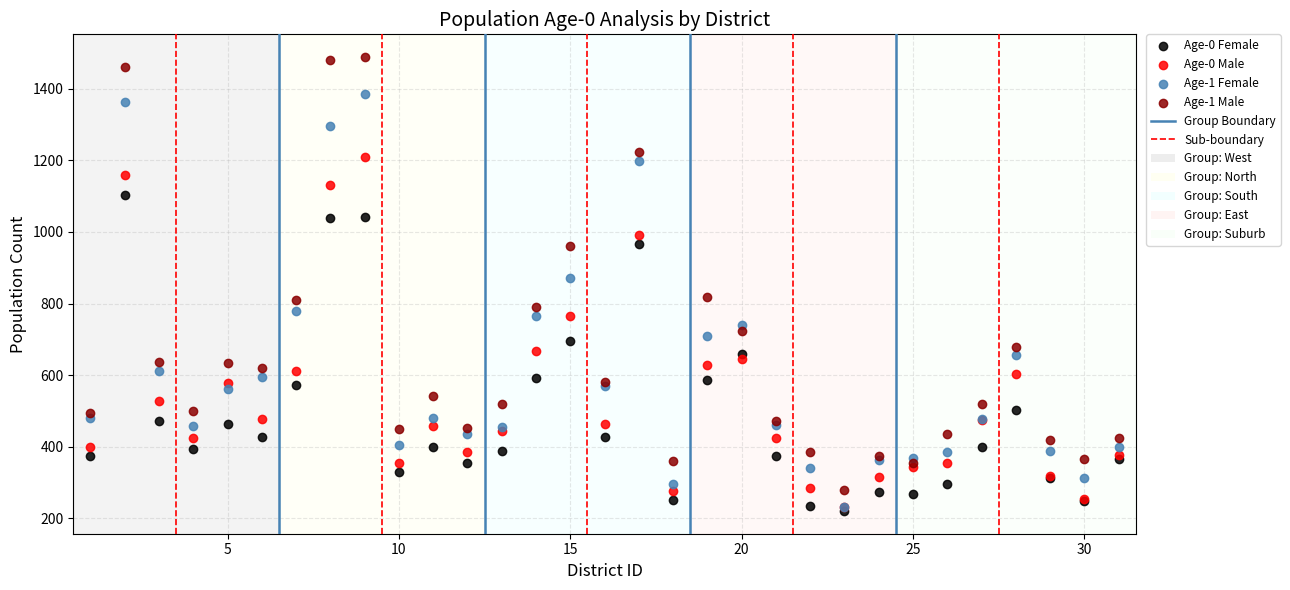

Which series has the largest Y range (max minus min)?

Age-1 Male